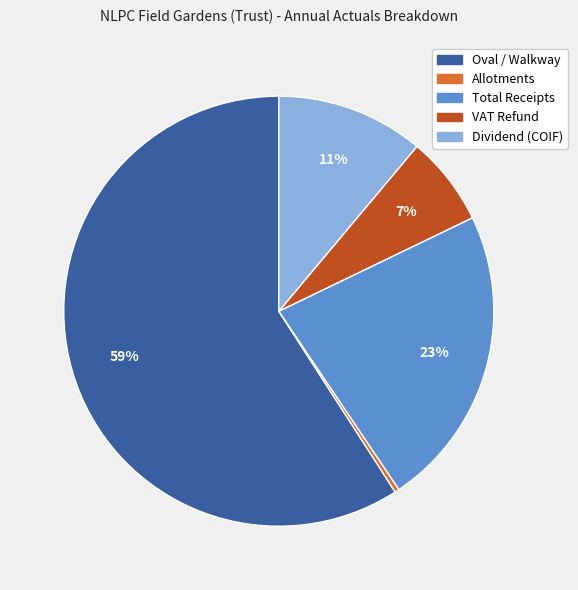

To the nearest percent, what is the difference between the largest and smallest slice percentages?

59%